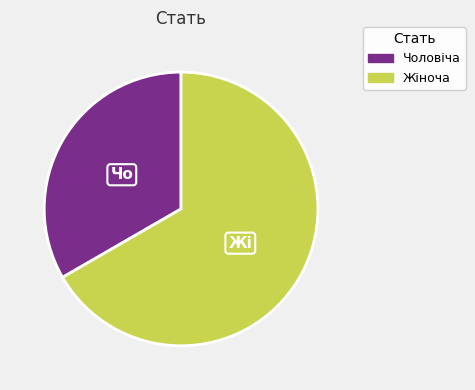

Between Чоловіча and Жіноча, which is larger?

Жіноча